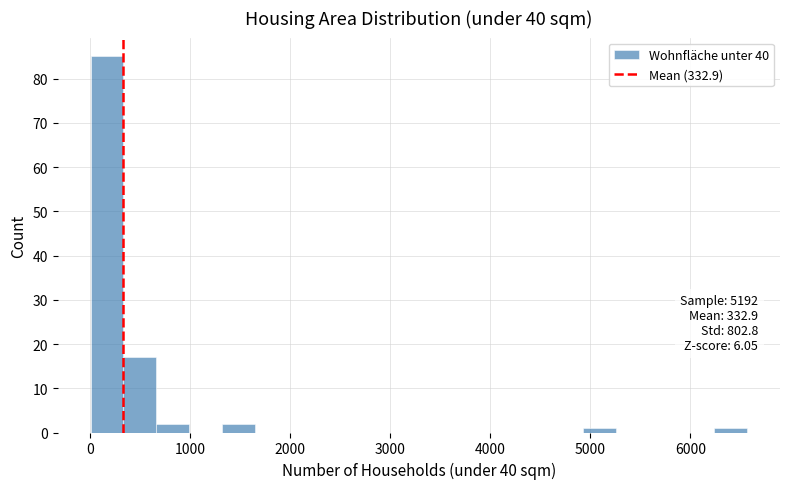

Around what value on the x-axis is the tallest bar? Give the approximate position of its centre, as read against the axis.

200